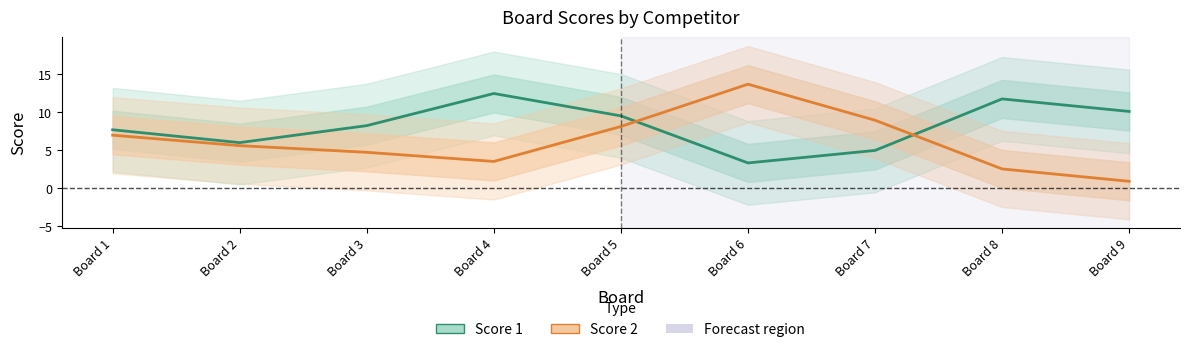

How many categories are shown in the chart?

9